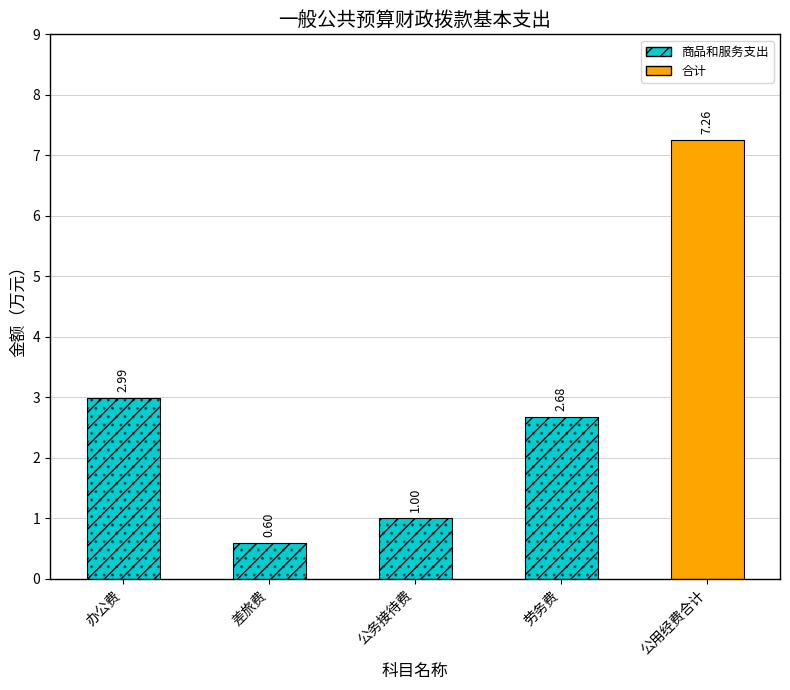

List the labels in order of value, smallest first.

差旅费, 公务接待费, 劳务费, 办公费, 公用经费合计